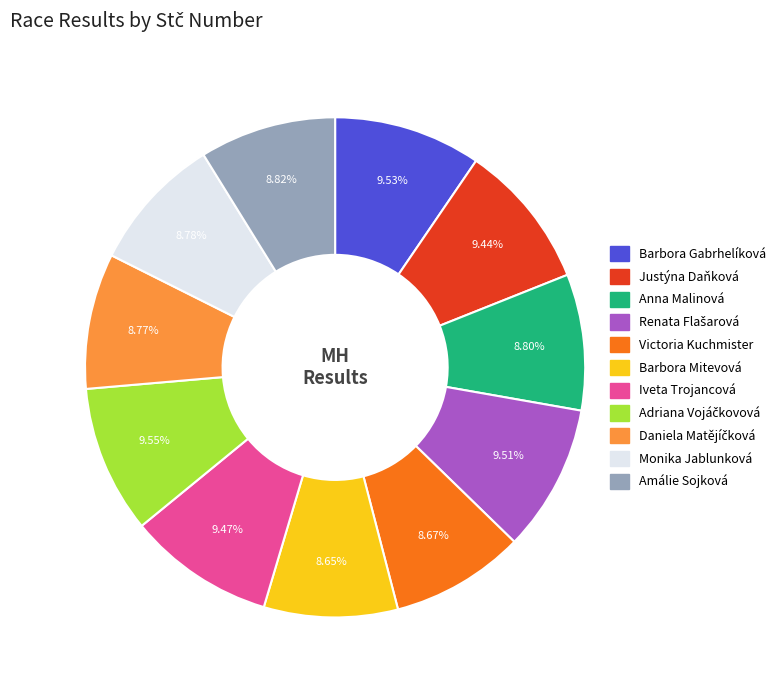

Is there a majority slice in this chart?

No